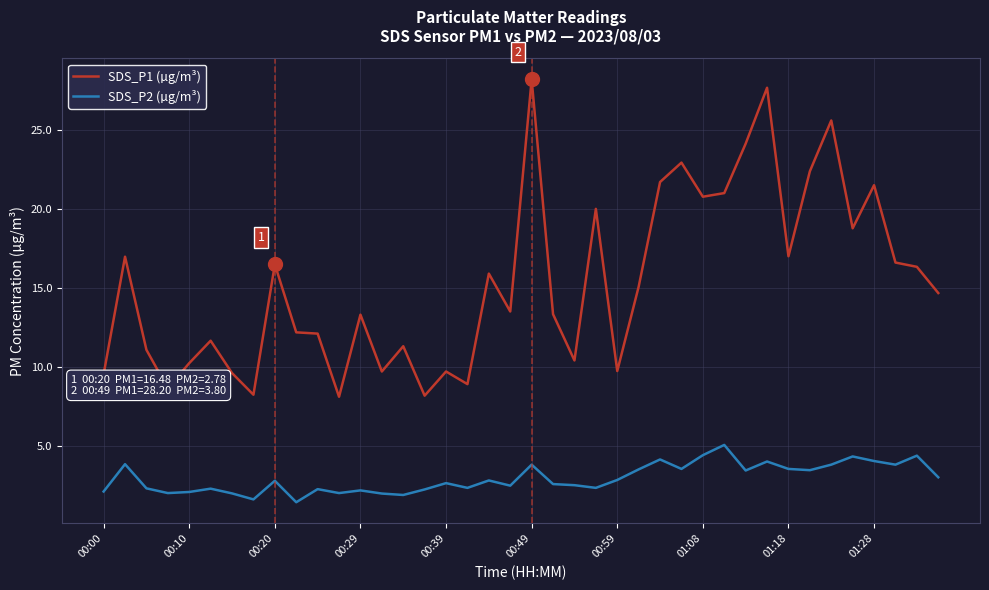

Which series has the widest spread of values?

SDS_P1 (µg/m³)